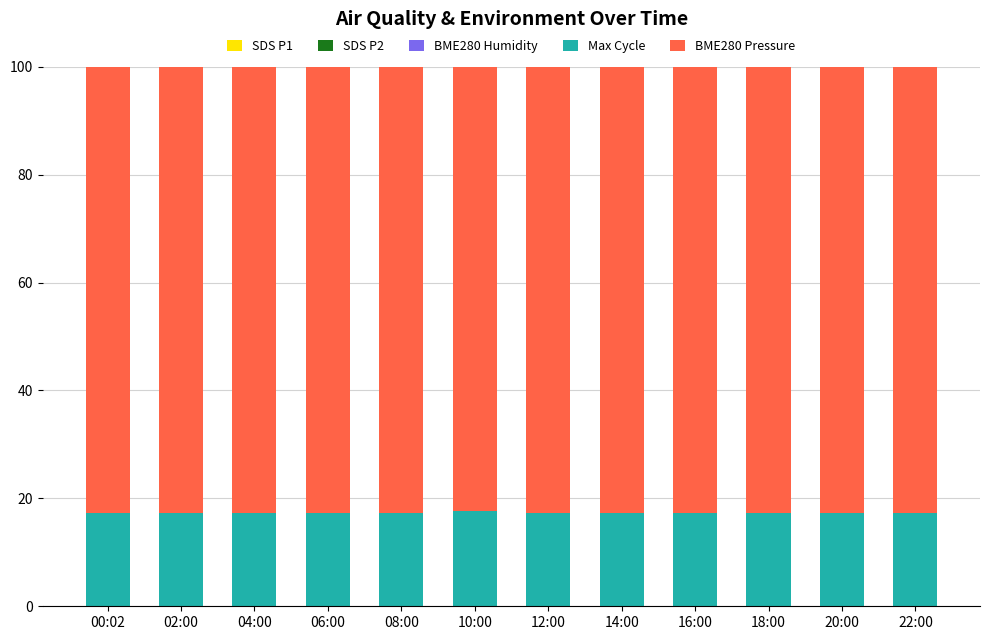

Does the chart contain stacked bars?

Yes